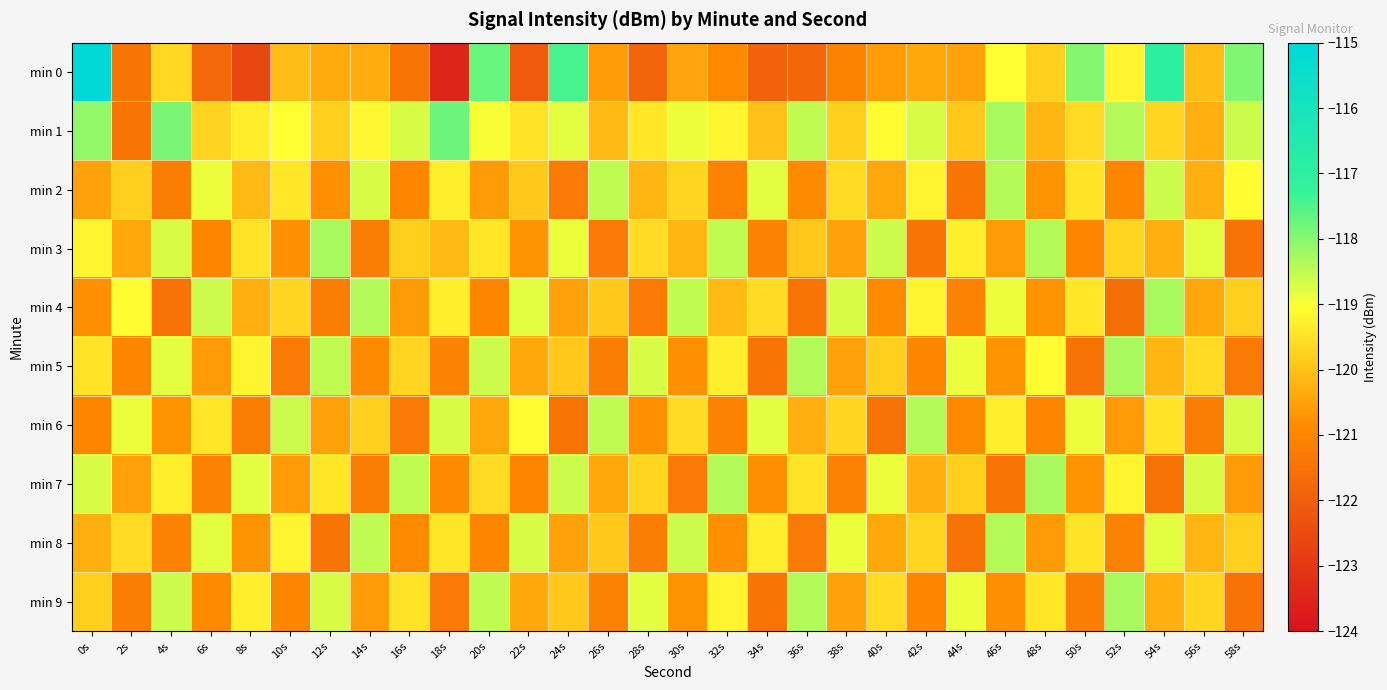

Which series changed the most between 8s and 46s?

min 0